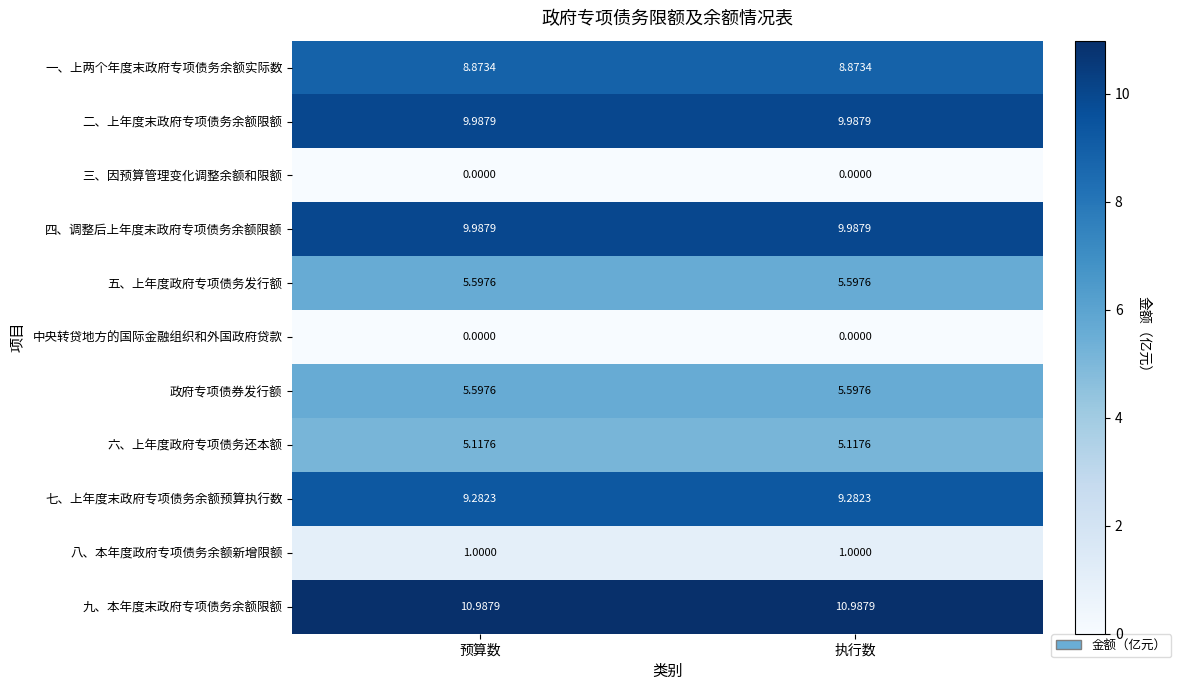

What is the difference between the highest and lowest values at 预算数?

11.0